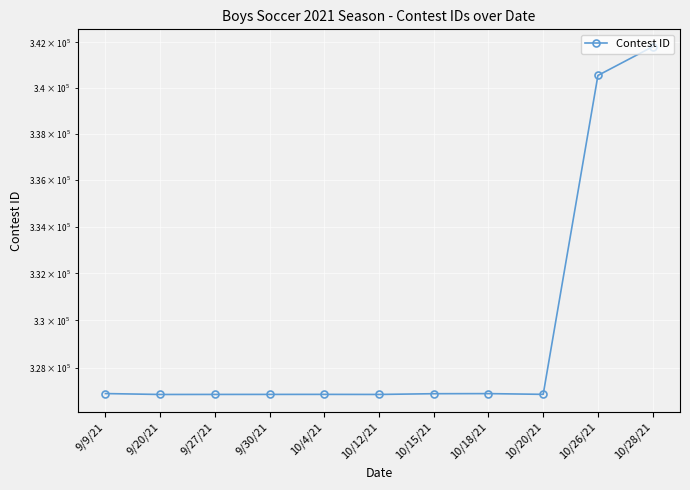

What is the difference between the second highest and minimum values?

13674